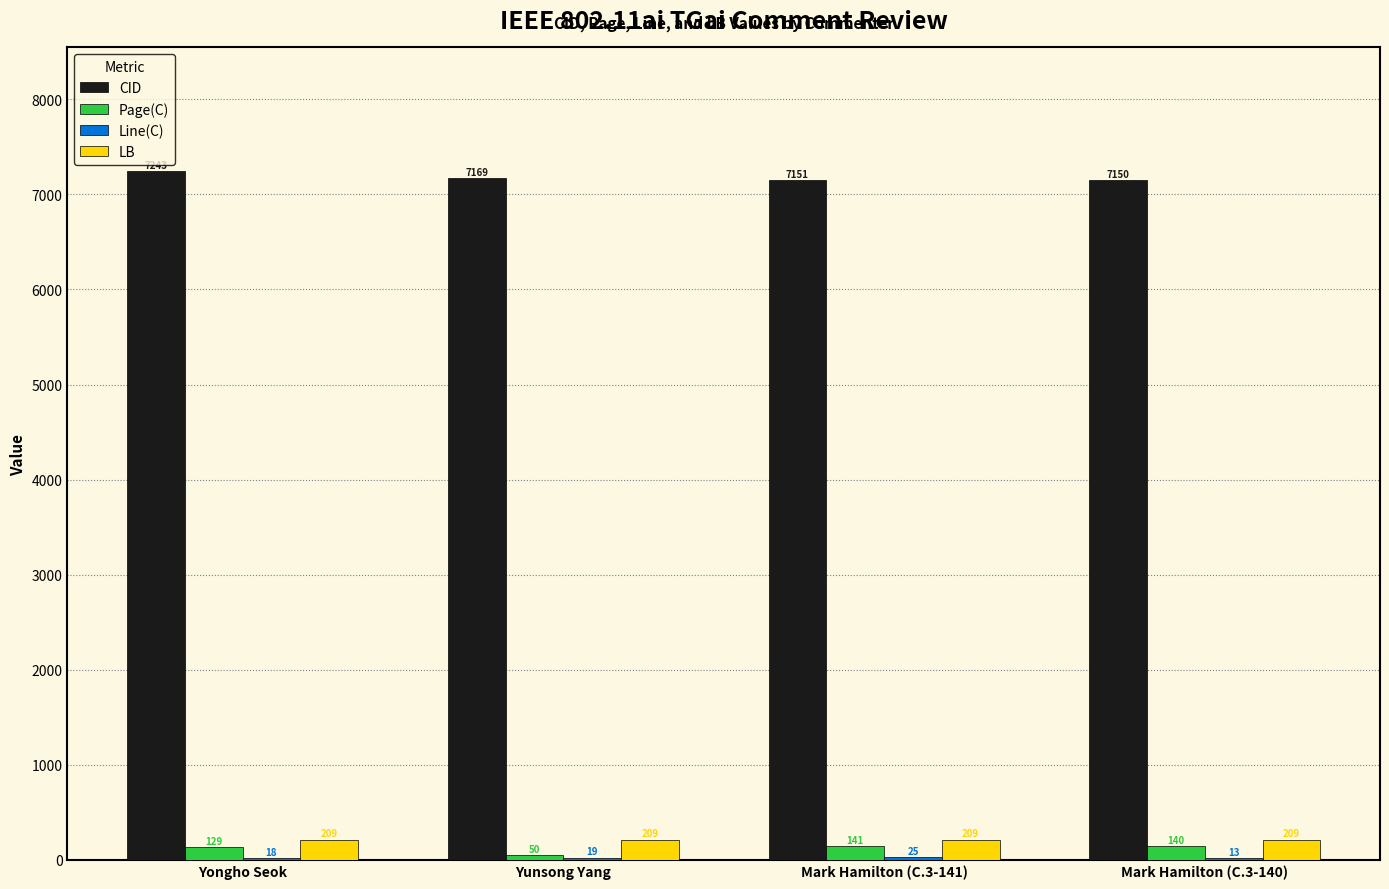

Which series changed the most between Yunsong Yang and Mark Hamilton (C.3-140)?

Page(C)